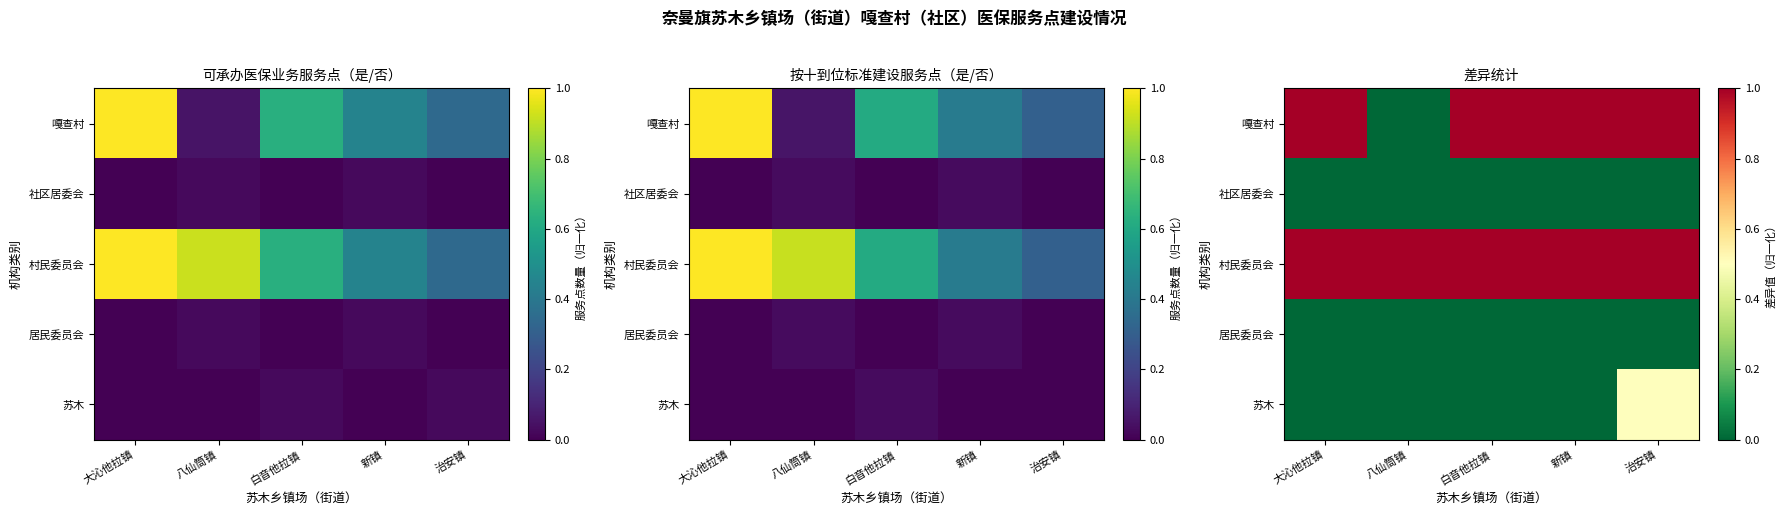

At how many categories does at least one series exceed 0?

5